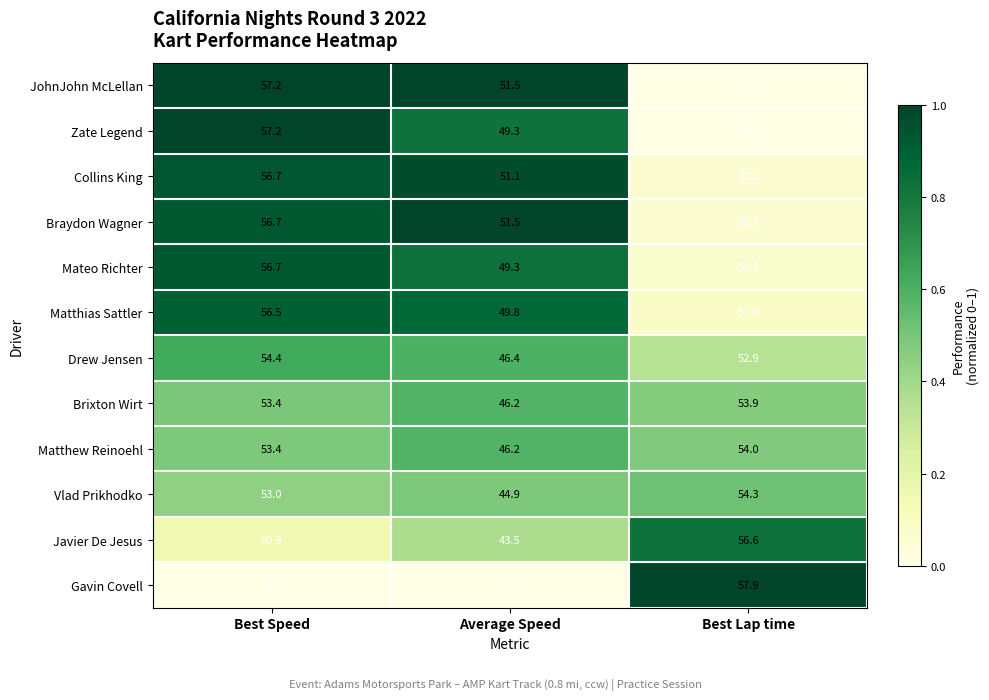

What is the sum of all JohnJohn McLellan values?

159.0